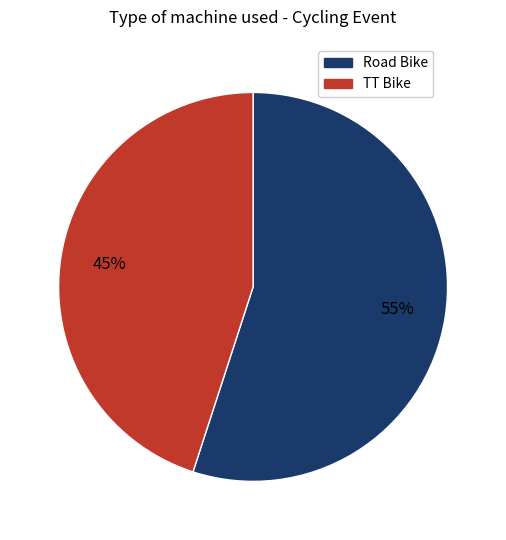

What is the smallest slice in the pie chart?

TT Bike